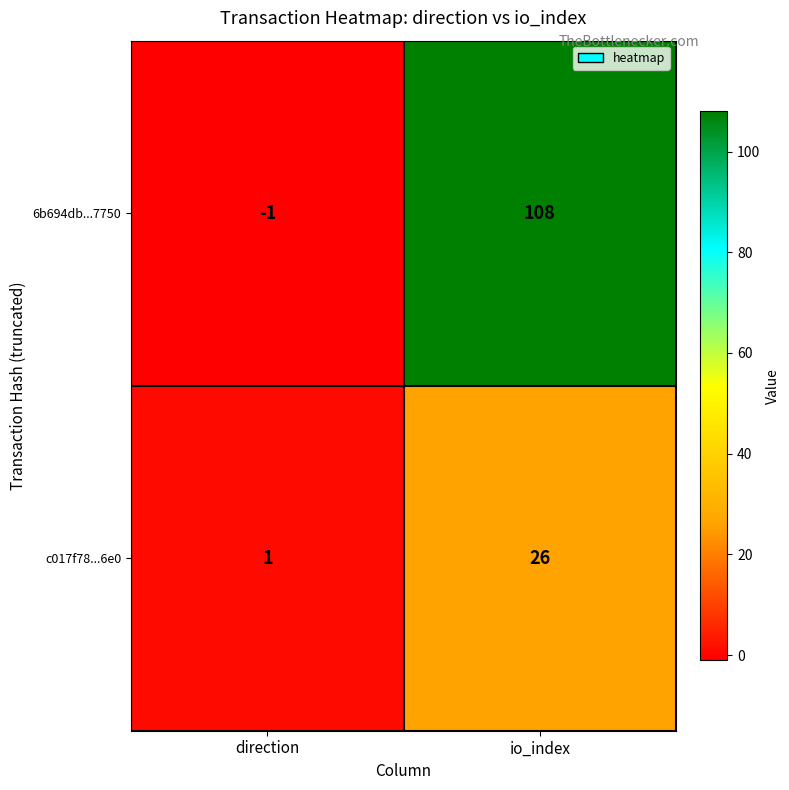

What is the average value of the 6b694db...7750 series?

54